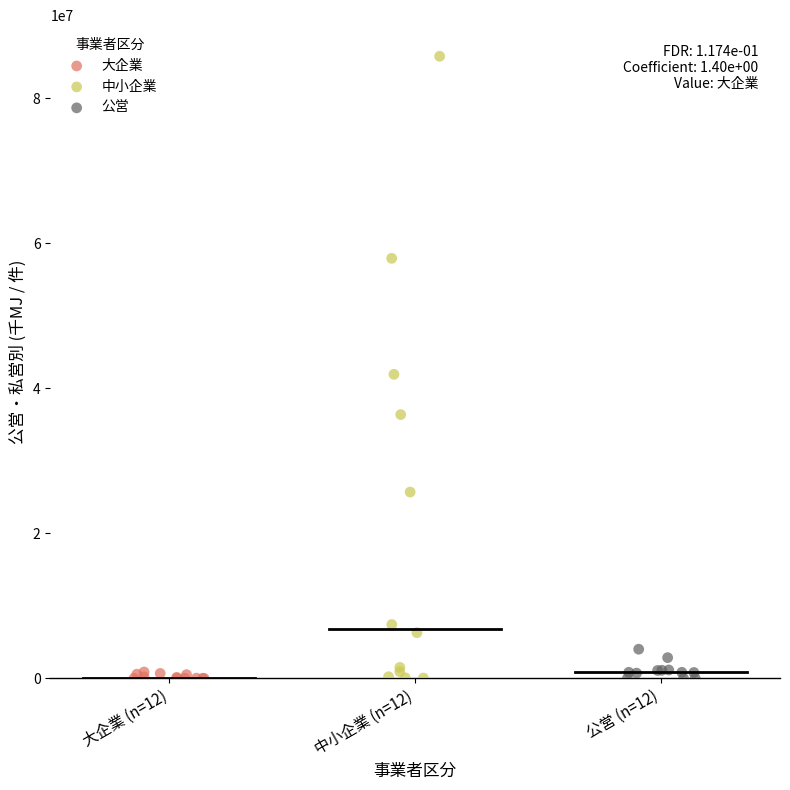

Which series reaches the maximum Y coordinate?

中小企業